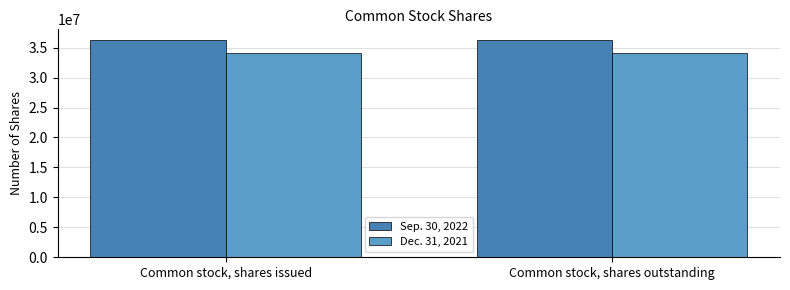

How many bars are there in total?

4